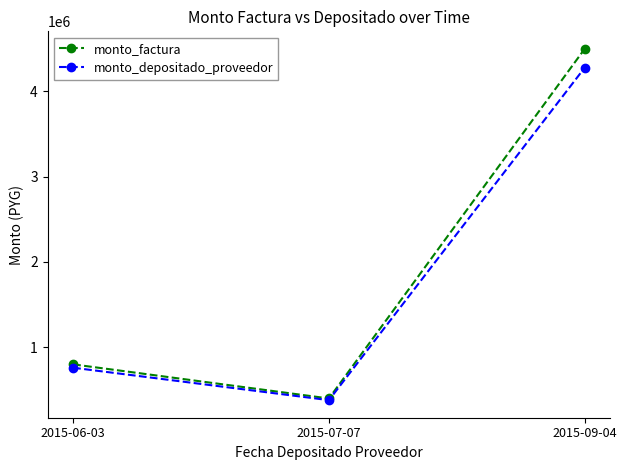

At how many categories does at least one series exceed 1004843?

1